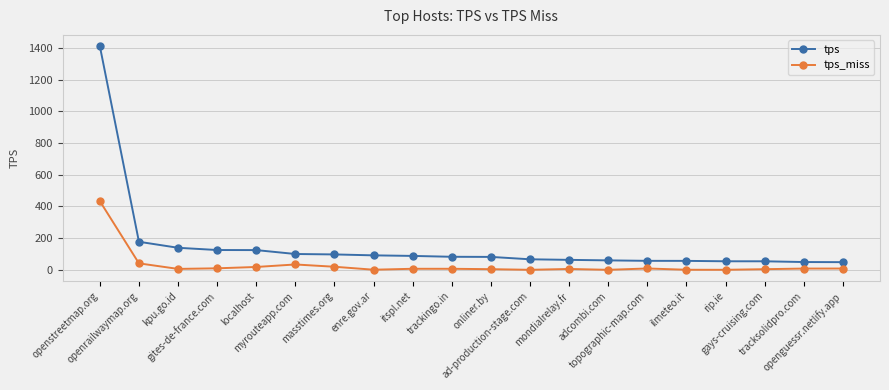

At which category does the chart reach its peak across all series?

openstreetmap.org